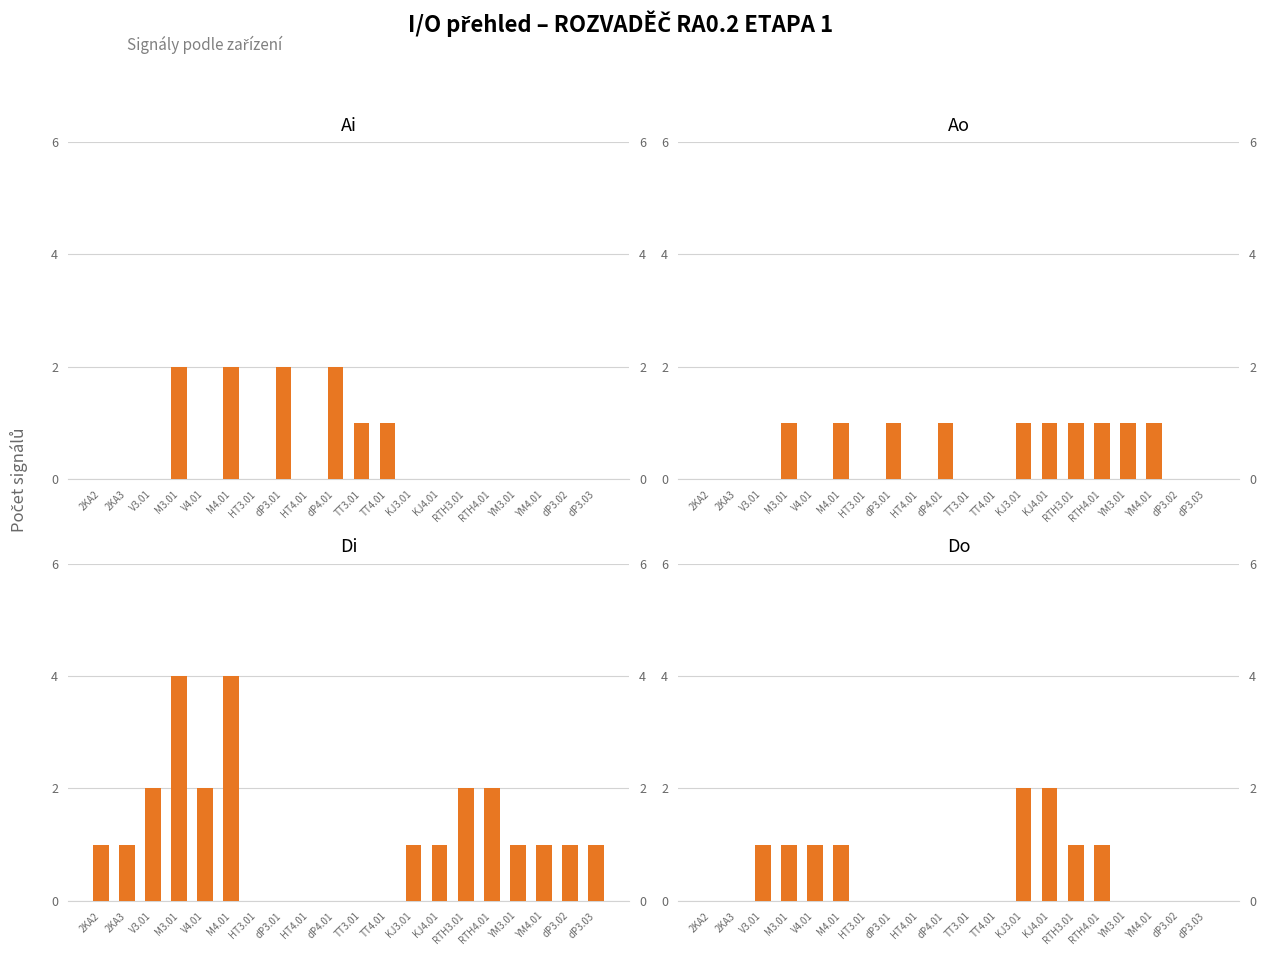

What is the sum of all Ao values?

10